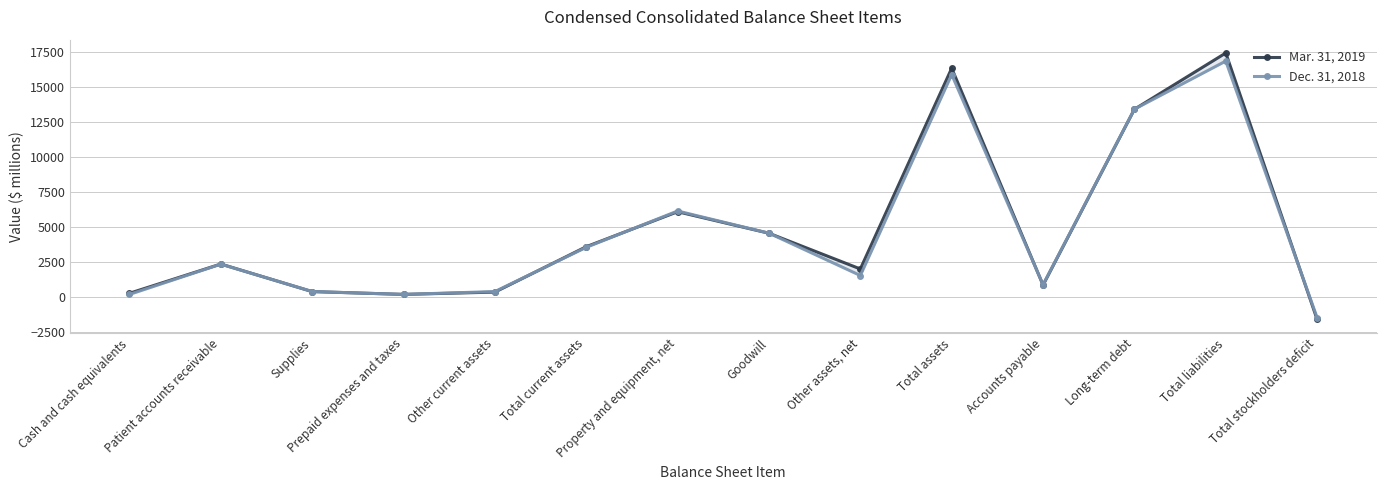

Which series has the largest total across all categories?

Mar. 31, 2019